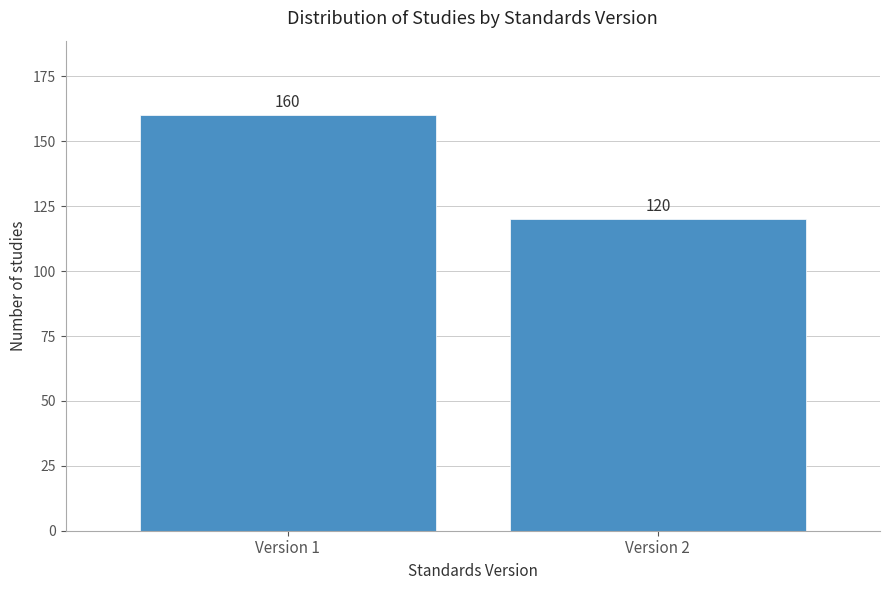

Reading left to right, extract all data points from this chart.

160	120